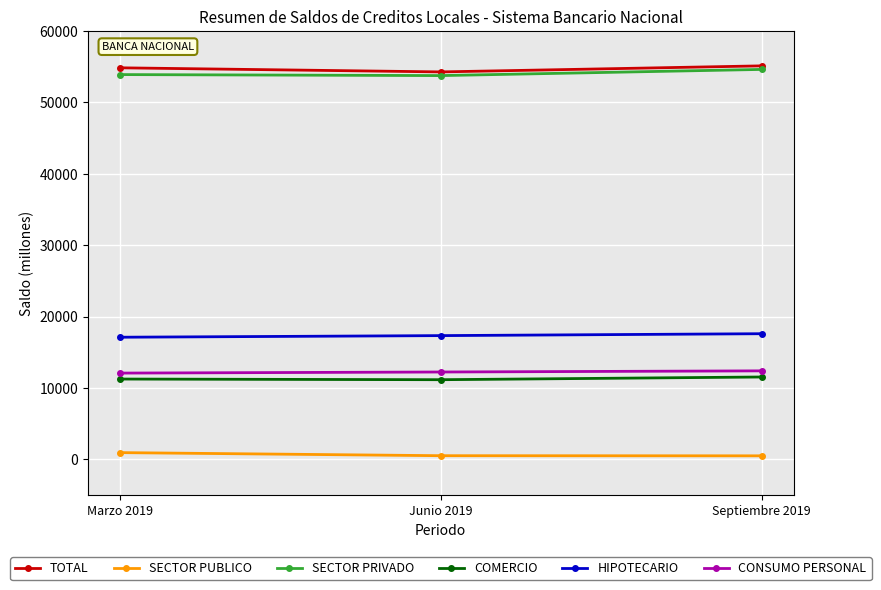

Where does the SECTOR PRIVADO series first go above 53908?

Marzo 2019